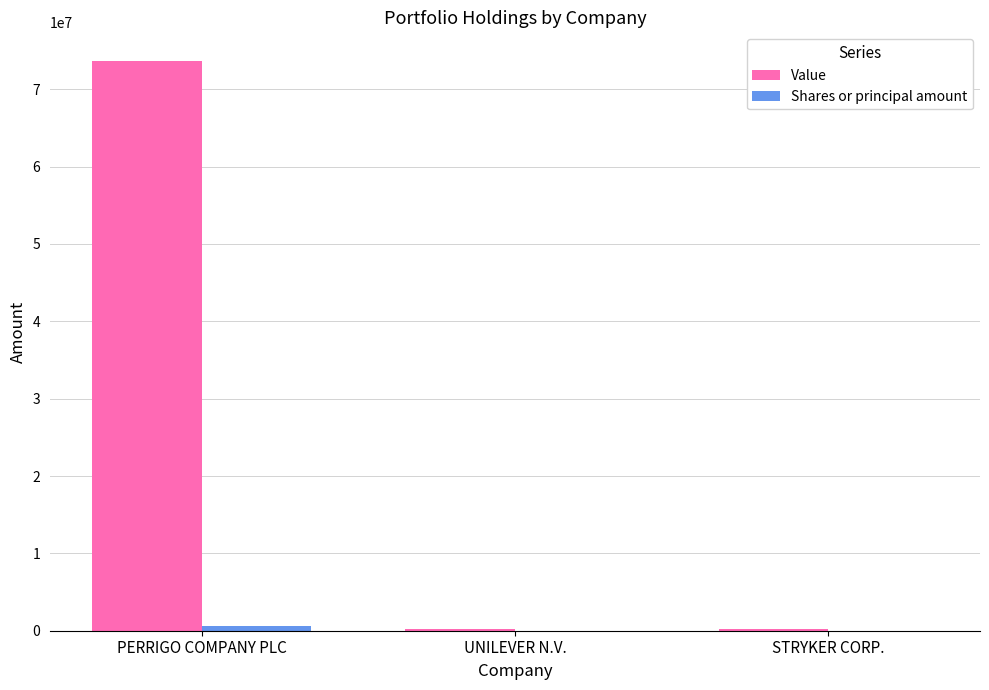

What is the greatest value displayed?

73667000